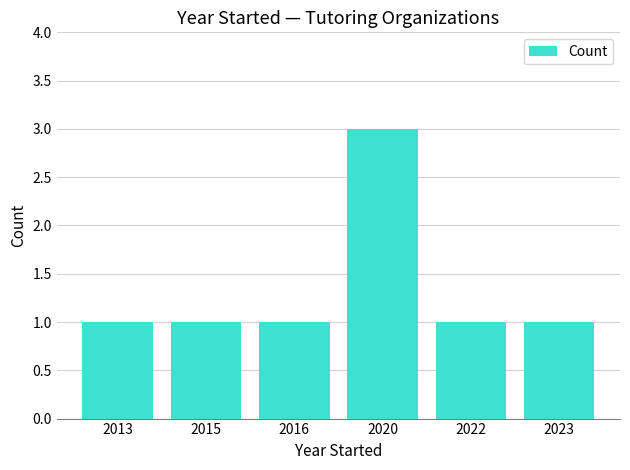

Are the bars horizontal?

No